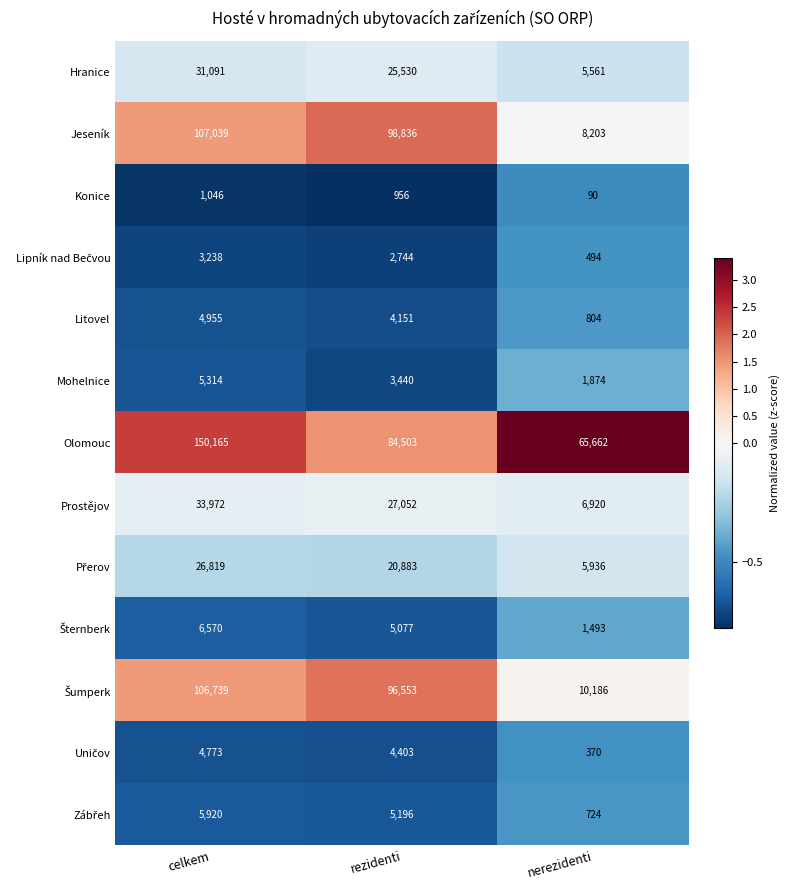

Read the Olomouc value at nerezidenti, to the nearest 50.

65650